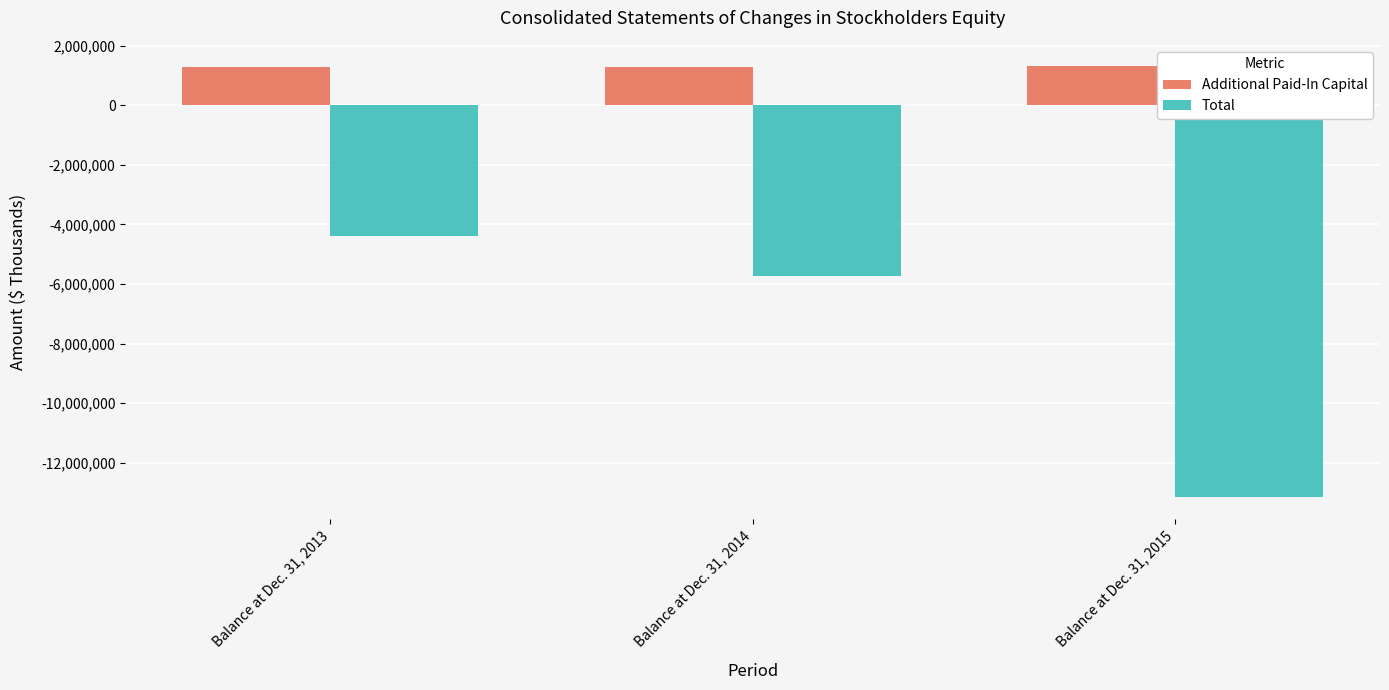

Is it true that Total equals -13169466 at Balance at Dec. 31, 2015?

True